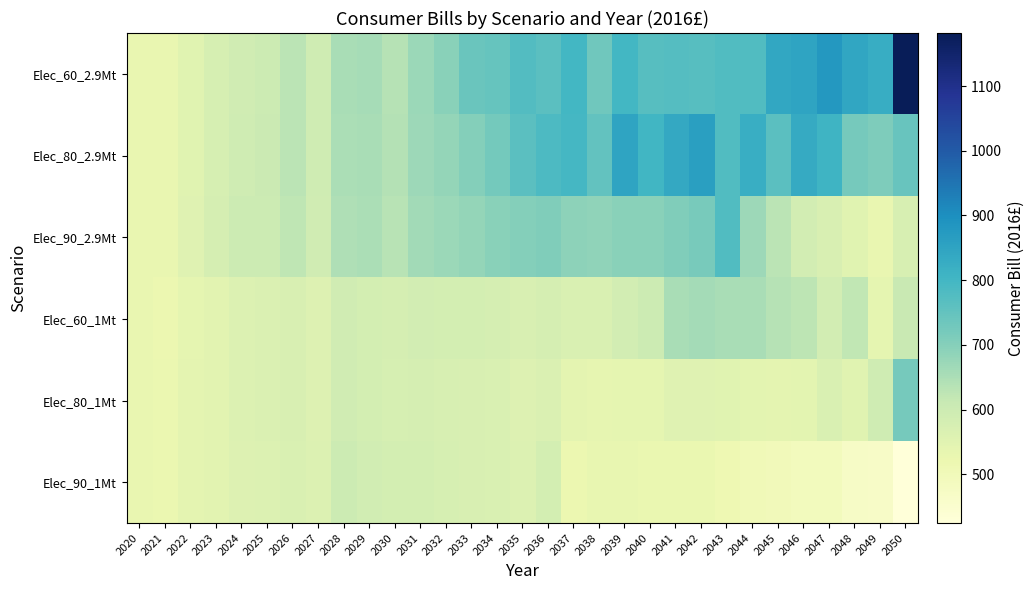

At which category is the sum across all series the highest?

2050